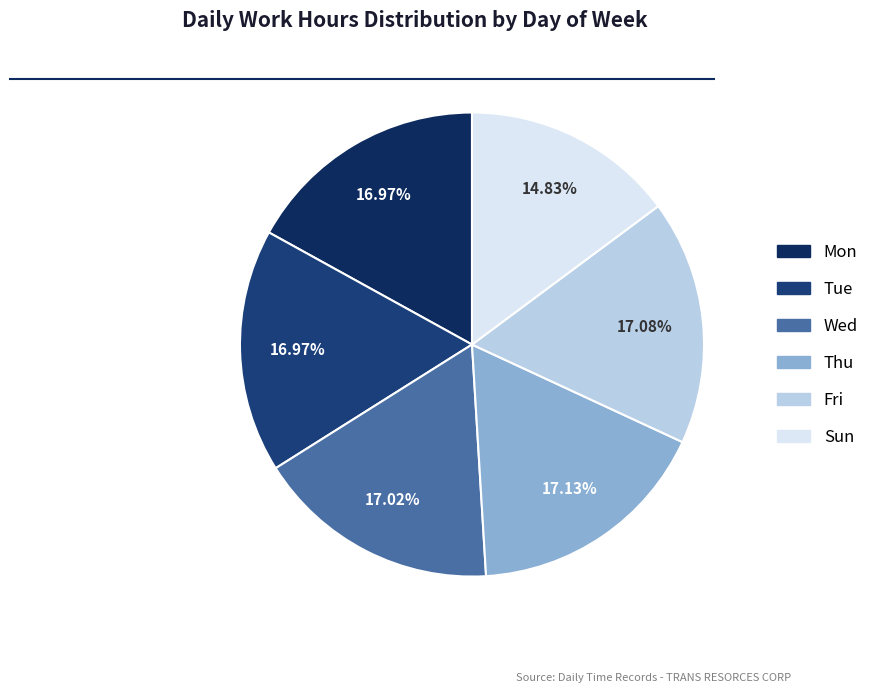

Rank the categories by value from highest to lowest.

Thu, Fri, Wed, Mon, Tue, Sun